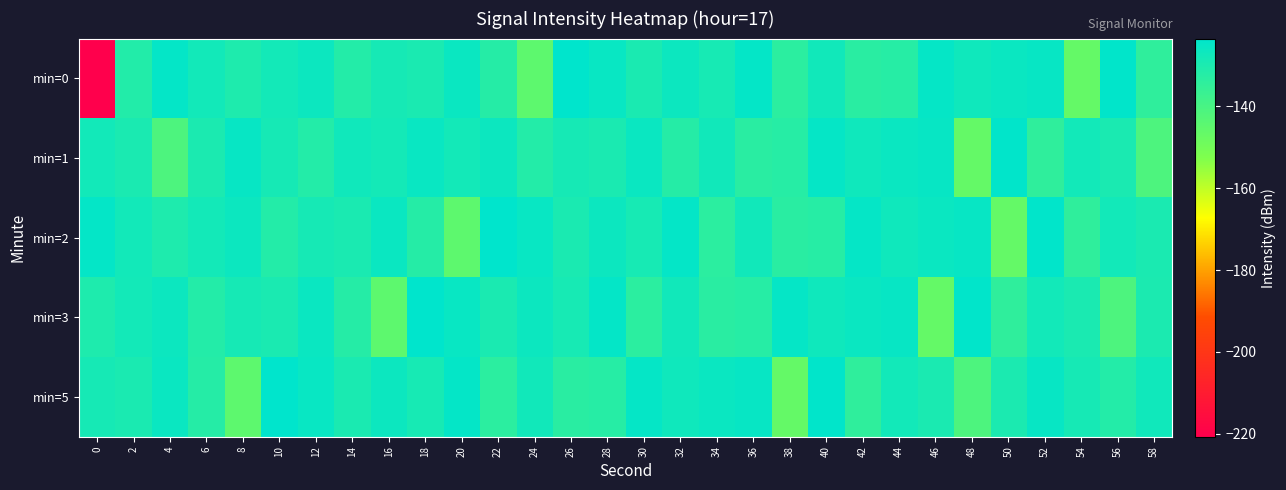

Reading right to left, list all the values displayed in this chart.

min=0: 58=-134.3	56=-124.0	54=-146.6	52=-125.3	50=-126.0	48=-127.2	46=-124.9	44=-132.4	42=-133.0	40=-127.5	38=-133.5	36=-124.7	34=-128.8	32=-126.4	30=-129.6	28=-125.5	26=-123.5	24=-144.9	22=-132.1	20=-126.0	18=-129.7	16=-128.8	14=-131.8	12=-126.5	10=-128.2	8=-130.6	6=-127.7	4=-124.6	2=-131.5	0=-220.7
min=1: 58=-141.3	56=-129.6	54=-127.7	52=-134.3	50=-124.0	48=-146.6	46=-125.3	44=-126.0	42=-127.2	40=-124.9	38=-132.4	36=-133.0	34=-127.5	32=-132.1	30=-126.0	28=-129.7	26=-128.8	24=-131.8	22=-126.5	20=-128.2	18=-125.6	16=-128.3	14=-127.4	12=-131.7	10=-128.7	8=-125.3	6=-129.8	4=-141.3	2=-129.6	0=-127.7
min=2: 58=-129.6	56=-127.7	54=-134.3	52=-124.0	50=-146.6	48=-125.3	46=-126.0	44=-127.2	42=-124.9	40=-132.4	38=-133.0	36=-127.5	34=-133.5	32=-124.7	30=-128.8	28=-126.4	26=-129.6	24=-125.5	22=-123.5	20=-144.9	18=-132.1	16=-126.0	14=-129.7	12=-128.8	10=-131.8	8=-126.5	6=-128.2	4=-130.6	2=-127.7	0=-124.6
min=3: 58=-129.8	56=-141.3	54=-129.6	52=-127.7	50=-134.3	48=-124.0	46=-146.6	44=-125.3	42=-126.0	40=-127.2	38=-124.9	36=-132.4	34=-133.0	32=-127.5	30=-133.5	28=-124.7	26=-128.8	24=-126.4	22=-129.6	20=-125.5	18=-123.5	16=-144.9	14=-132.1	12=-126.0	10=-129.7	8=-128.8	6=-131.8	4=-126.5	2=-128.2	0=-130.6
min=5: 58=-127.4	56=-131.7	54=-128.7	52=-125.3	50=-129.8	48=-141.3	46=-129.6	44=-127.7	42=-134.3	40=-124.0	38=-146.6	36=-125.3	34=-126.0	32=-127.2	30=-124.9	28=-132.4	26=-133.0	24=-127.5	22=-133.5	20=-124.7	18=-128.8	16=-126.4	14=-129.6	12=-125.5	10=-123.5	8=-144.9	6=-132.1	4=-126.0	2=-129.7	0=-128.8